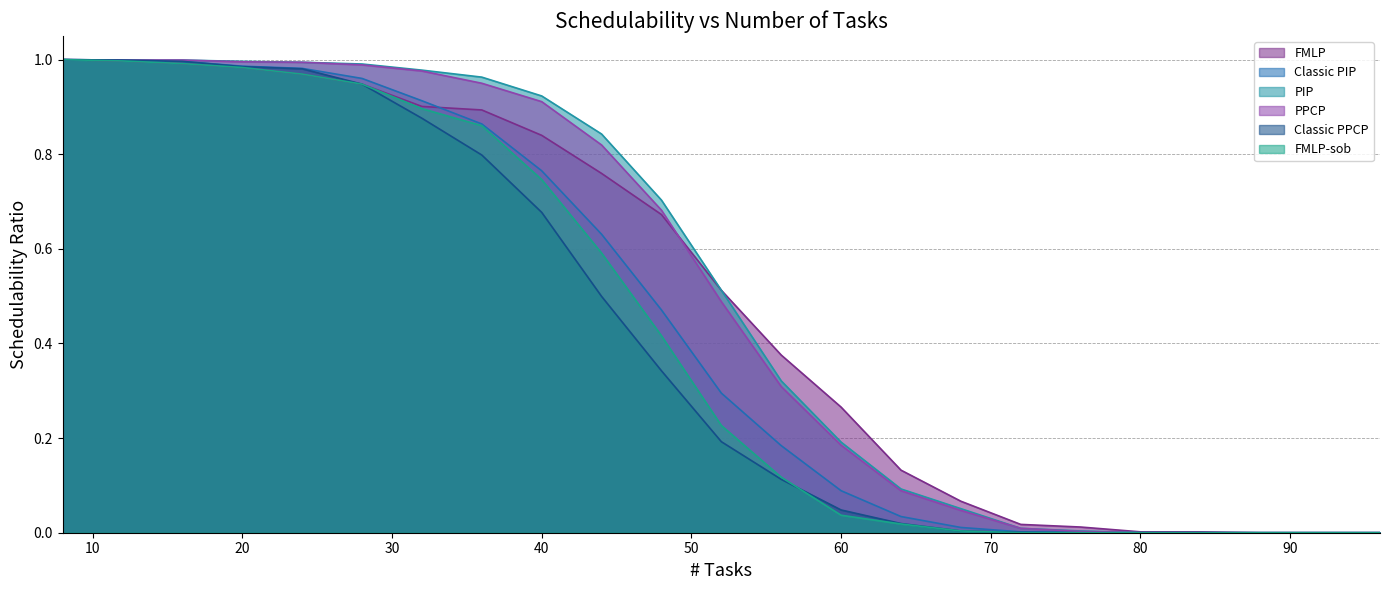

Reading left to right, list all the values displayed in this chart.

FMLP: 1.0	1.0	1.0	1.0	1.0	0.9	0.9	0.9	0.8	0.8	0.7	0.5	0.4	0.3	0.1	0.1	0.0	0.0	0.0	0.0	0.0	0.0	0.0
Classic PIP: 1.0	1.0	1.0	1.0	1.0	1.0	0.9	0.9	0.8	0.6	0.5	0.3	0.2	0.1	0.0	0.0	0.0	0.0	0.0	0.0	0.0	0.0	0.0
PIP: 1.0	1.0	1.0	1.0	1.0	1.0	1.0	1.0	0.9	0.8	0.7	0.5	0.3	0.2	0.1	0.1	0.0	0.0	0.0	0.0	0.0	0.0	0.0
PPCP: 1.0	1.0	1.0	1.0	1.0	1.0	1.0	1.0	0.9	0.8	0.7	0.5	0.3	0.2	0.1	0.0	0.0	0.0	0.0	0.0	0.0	0.0	0.0
Classic PPCP: 1.0	1.0	1.0	1.0	1.0	0.9	0.9	0.8	0.7	0.5	0.3	0.2	0.1	0.0	0.0	0.0	0.0	0.0	0.0	0.0	0.0	0.0	0.0
FMLP-sob: 1.0	1.0	1.0	1.0	1.0	0.9	0.9	0.9	0.7	0.6	0.4	0.2	0.1	0.0	0.0	0.0	0.0	0.0	0.0	0.0	0.0	0.0	0.0